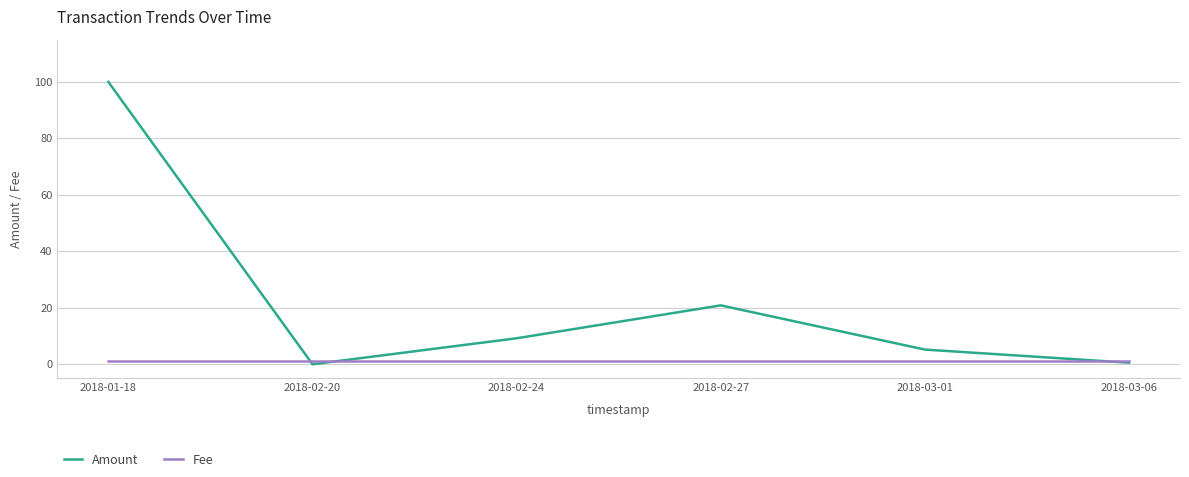

Is it true that Amount equals 33.1 at 2018-02-27?

False